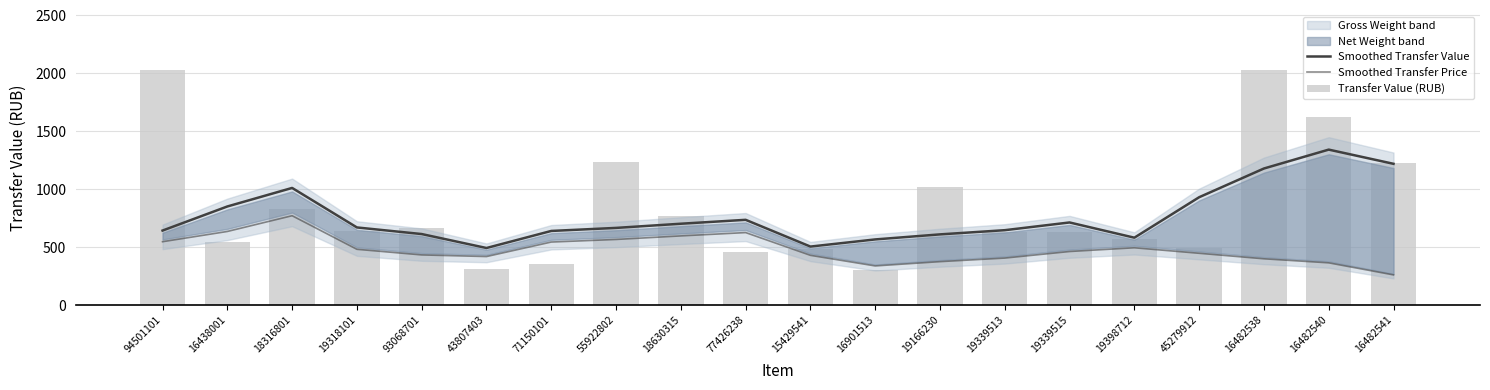

Does the chart contain stacked bars?

No